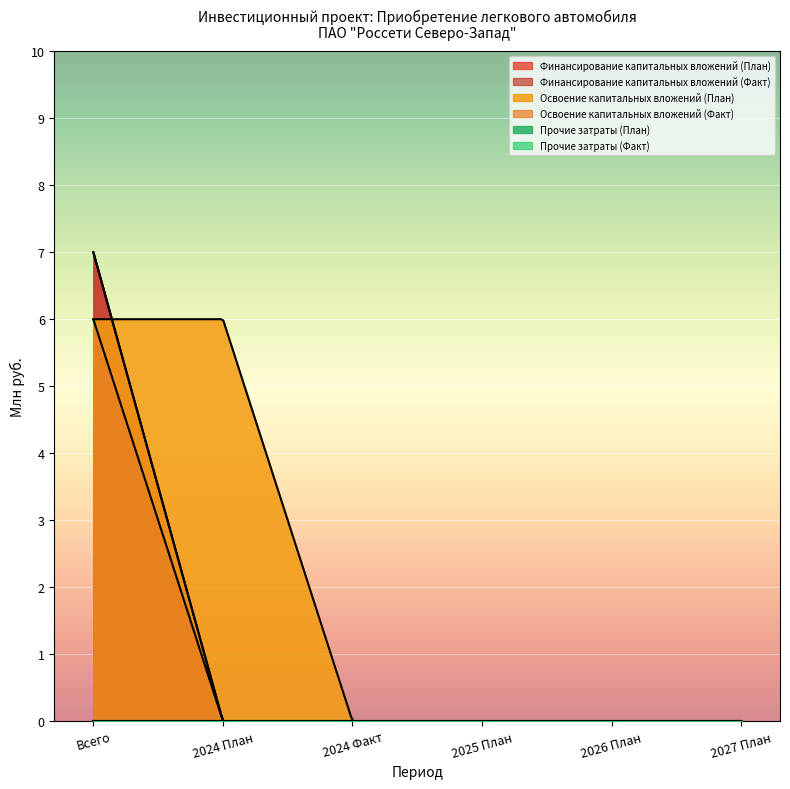

Reading left to right, extract all data points from this chart.

Финансирование капитальных вложений (План): 7	0	0	0	0	0
Финансирование капитальных вложений (Факт): 7	0	0	0	0	0
Освоение капитальных вложений (План): 6	6	0	0	0	0
Освоение капитальных вложений (Факт): 6	0	0	0	0	0
Прочие затраты (План): 0	0	0	0	0	0
Прочие затраты (Факт): 0	0	0	0	0	0